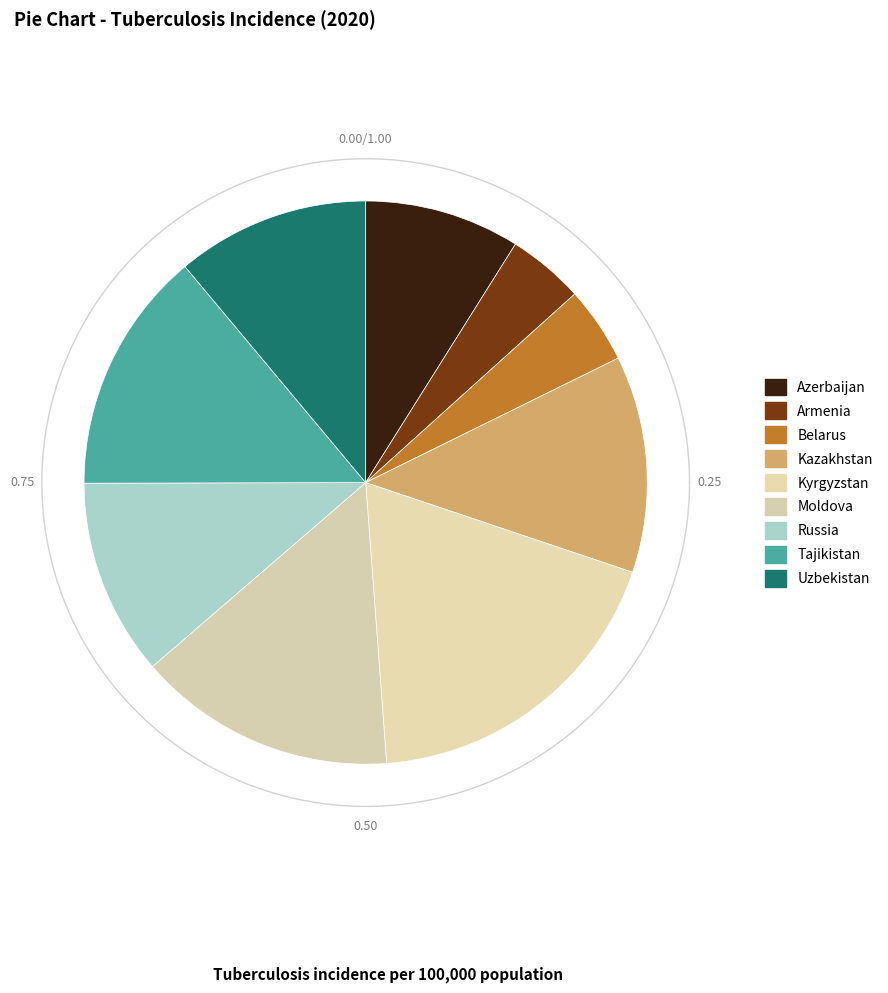

Between Belarus and Kazakhstan, which is larger?

Kazakhstan